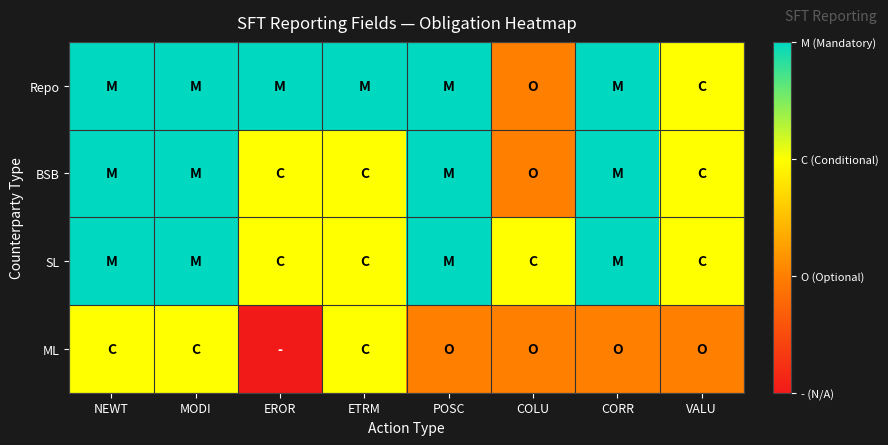

At how many categories does at least one series exceed 0?

8